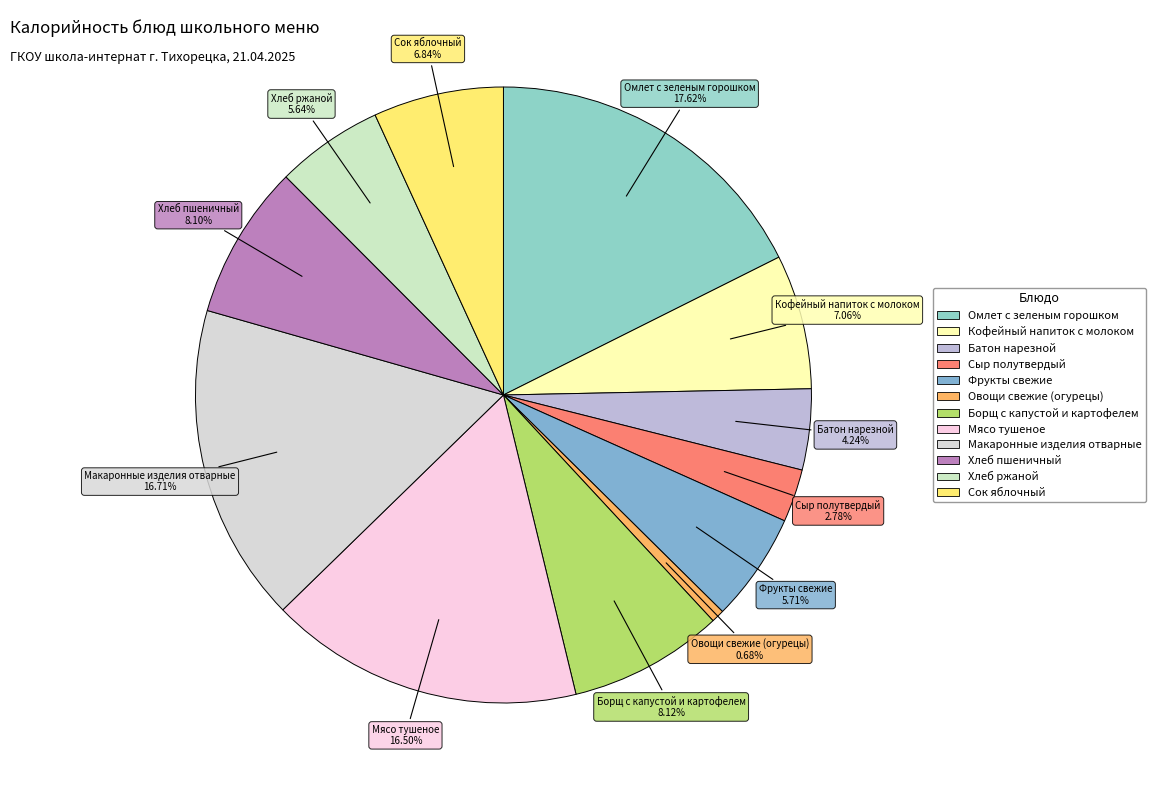

The Макаронные изделия отварные slice represents 17% of the pie. True or false?

True